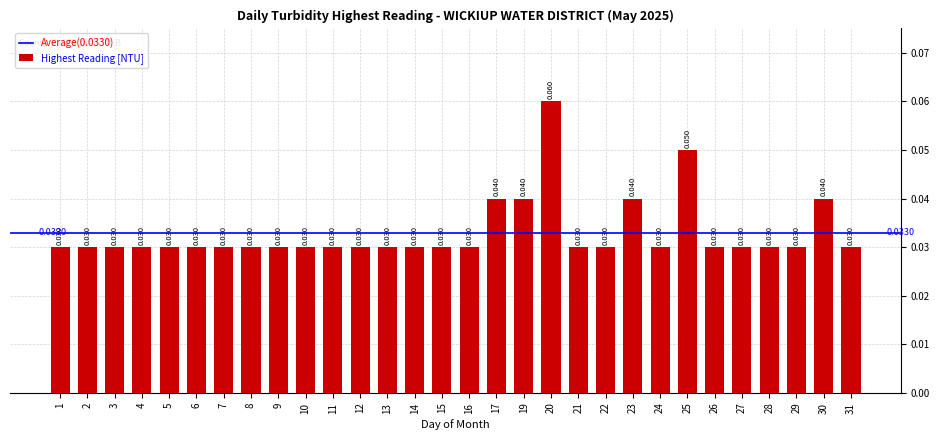

Does the chart contain any negative values?

No